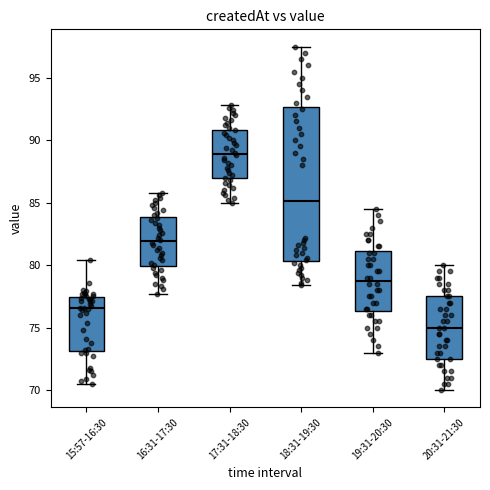

Where does the lower whisker of the box for 15:57-16:30 end on the y-axis? The values are not printed on the chart, so give them approximately, as read against the axis.

70.5